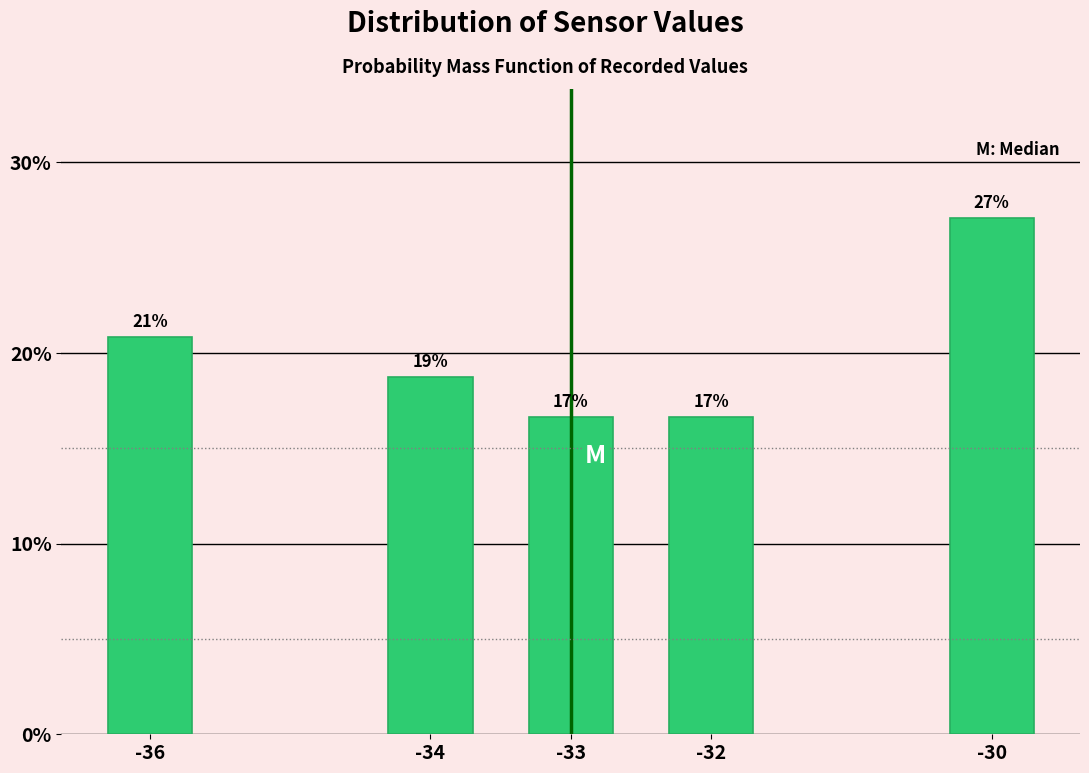

How many bars are there in total?

5